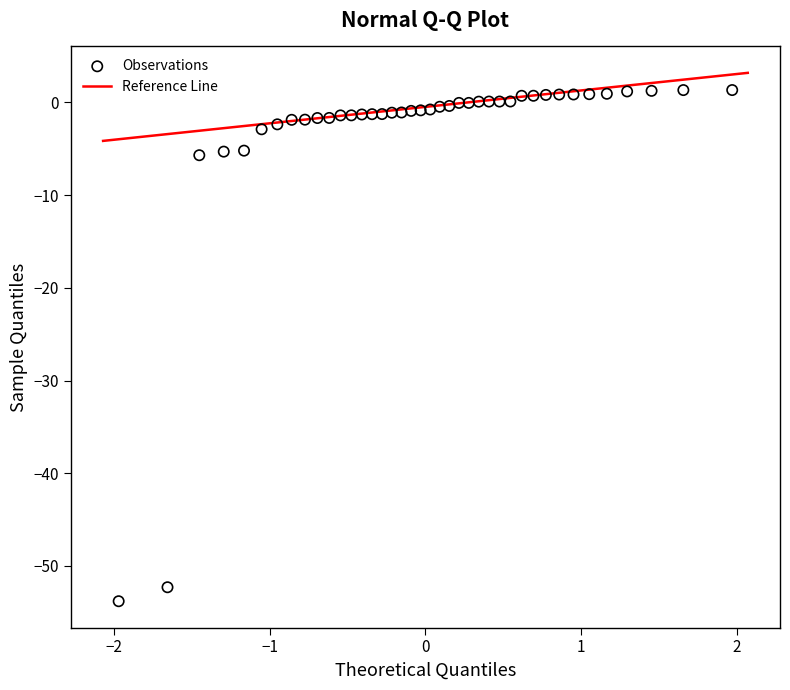

What is the range of X values (max minus min)?

3.9